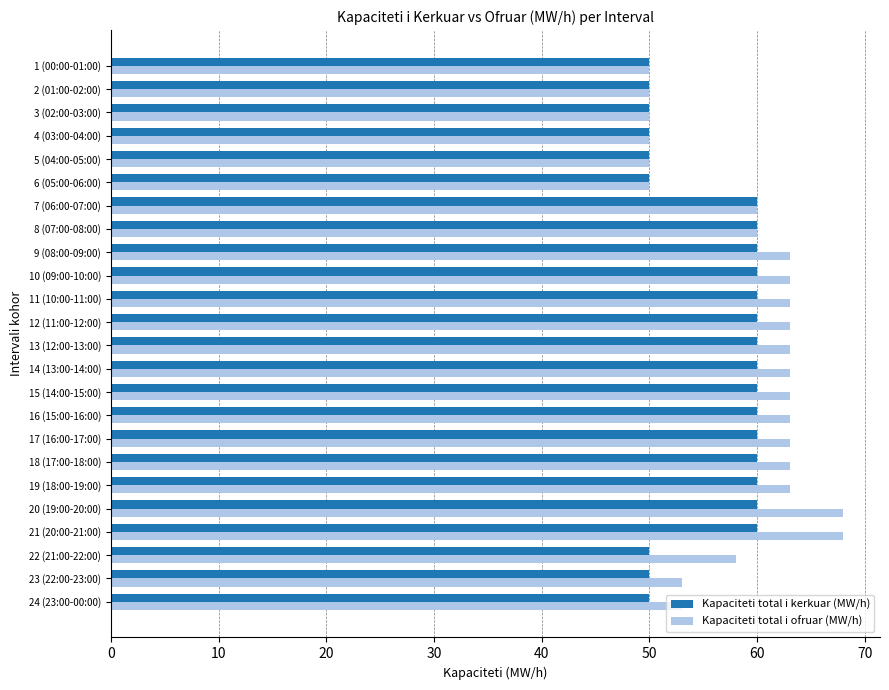

True or false: Kapaciteti total i kerkuar (MW/h) has a value of 50 at 24 (23:00-00:00).

True